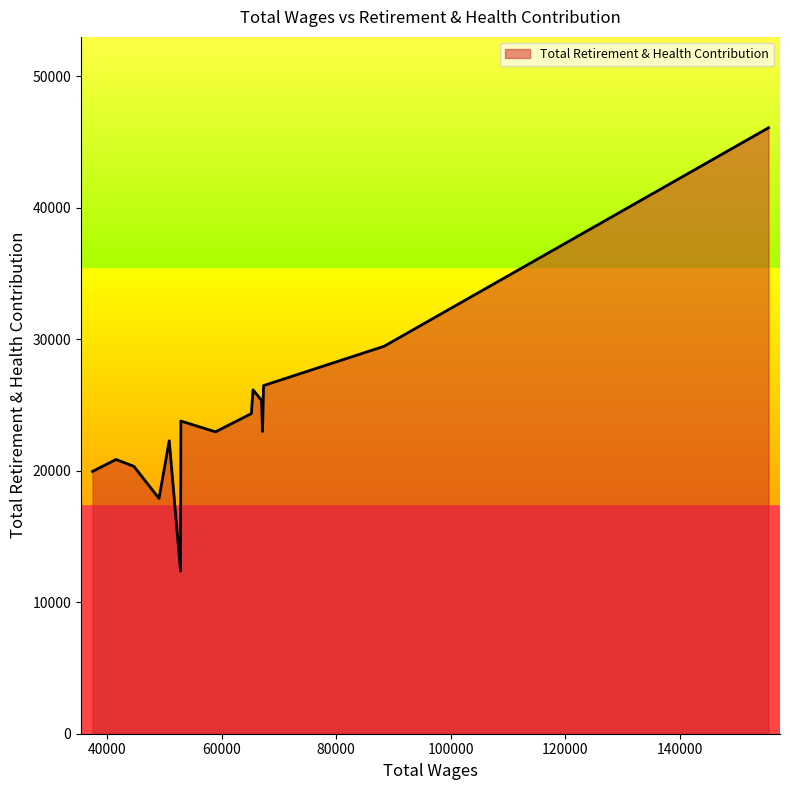

What is the smallest value displayed?

12369